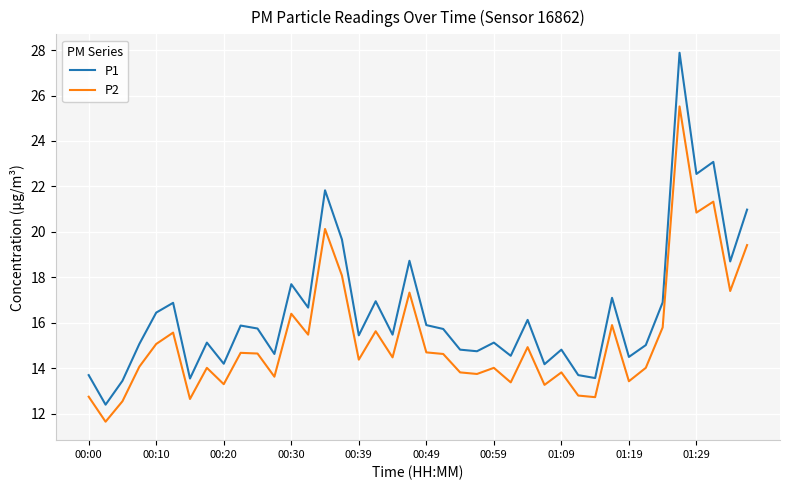

What is the sum of all P1 values?

659.6